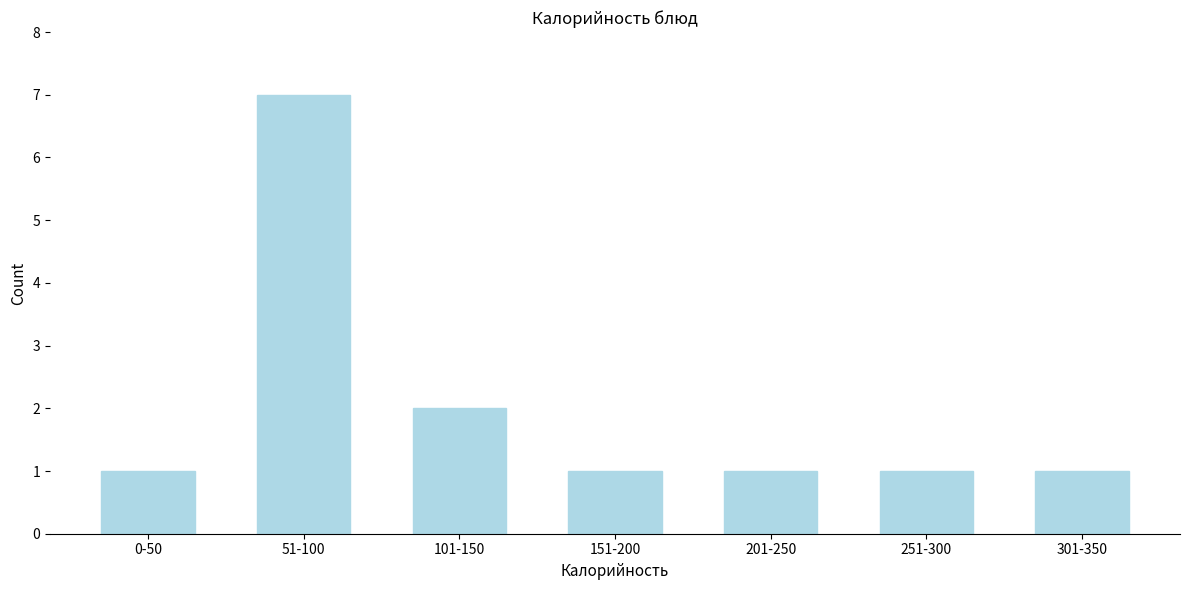

Reading right to left, list all the values displayed in this chart.

1	1	1	1	2	7	1